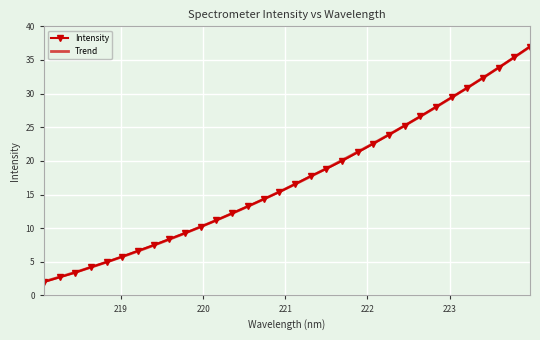

True or false: the data has more than 1 interior local peaks.

False